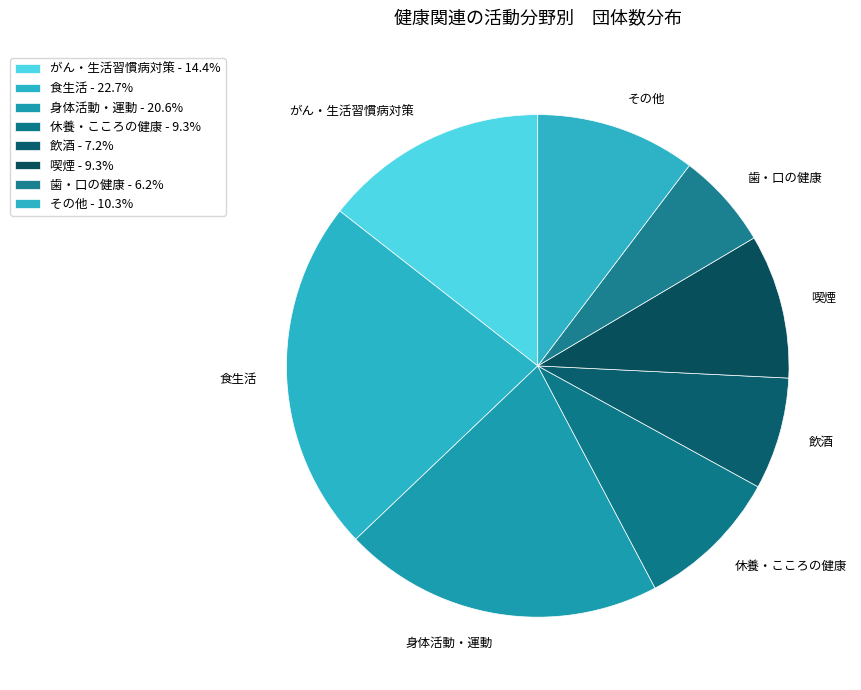

To the nearest percent, what percentage of the pie is 飲酒?

7%